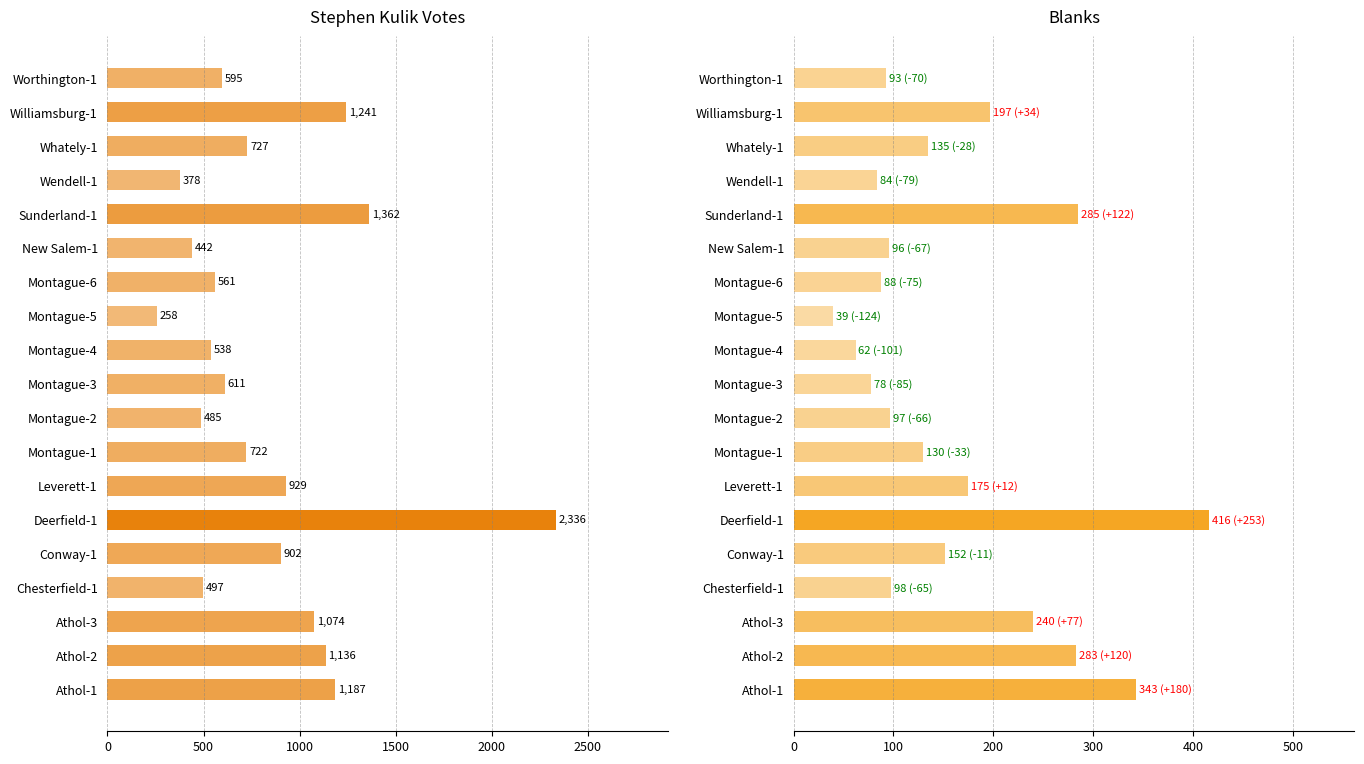

Are the bars horizontal?

Yes